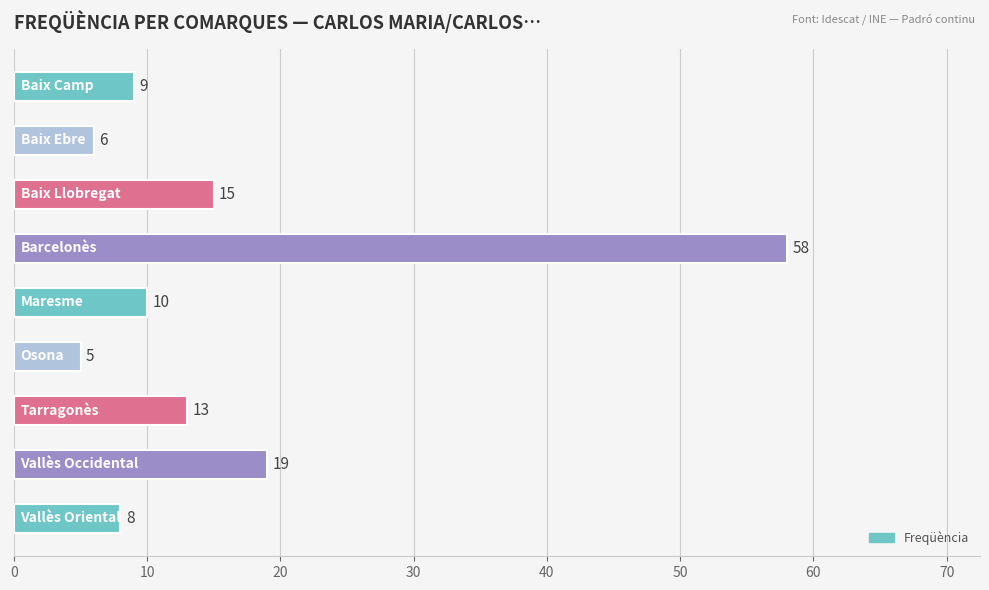

What is the difference between the maximum and minimum values?

53